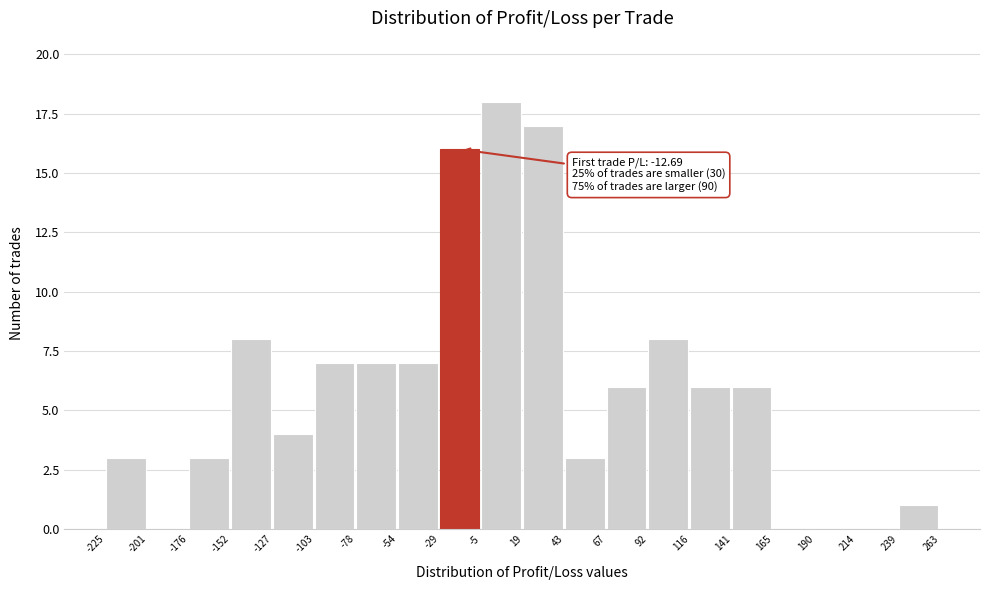

Which range on the x-axis has the tallest bar?

-5 to 19